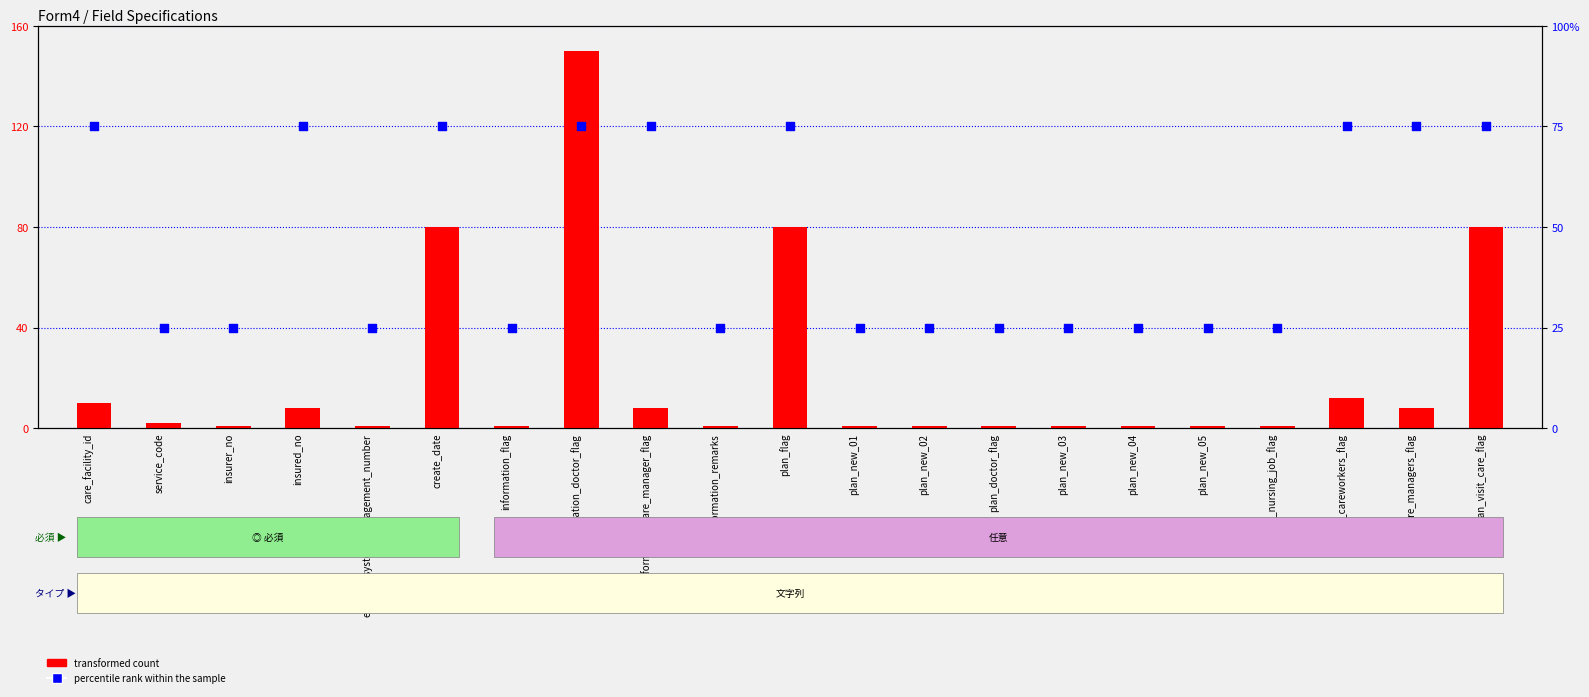

At how many categories does at least one series exceed 65?

9